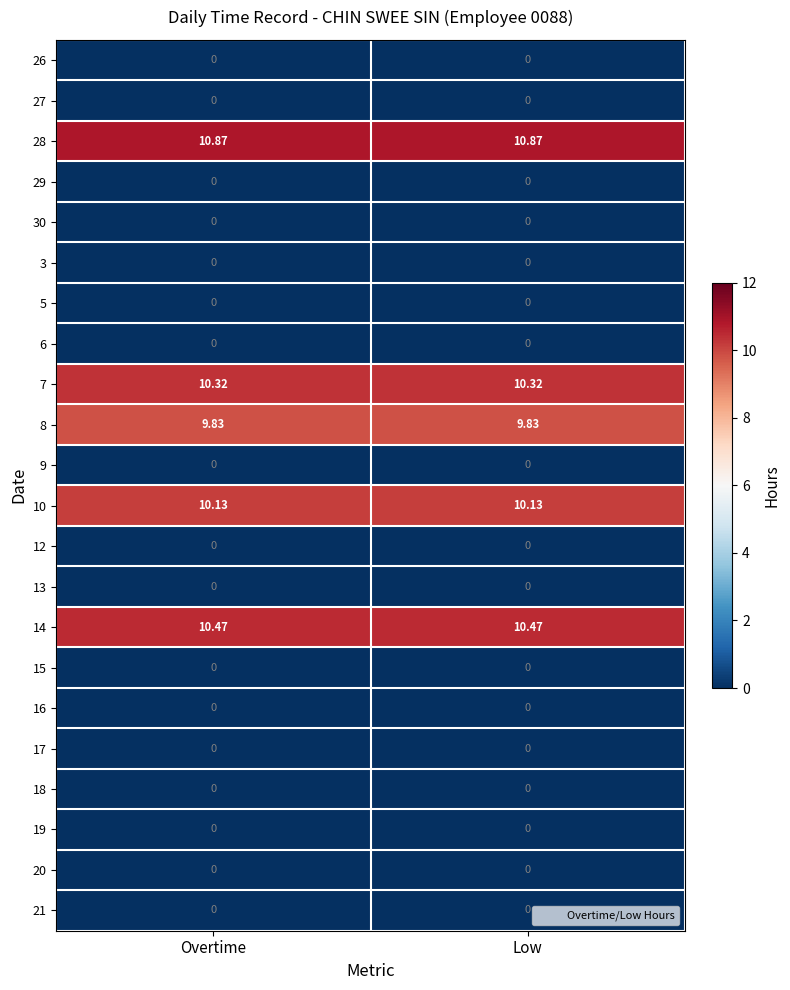

Which label corresponds to the largest value in the chart?

Overtime